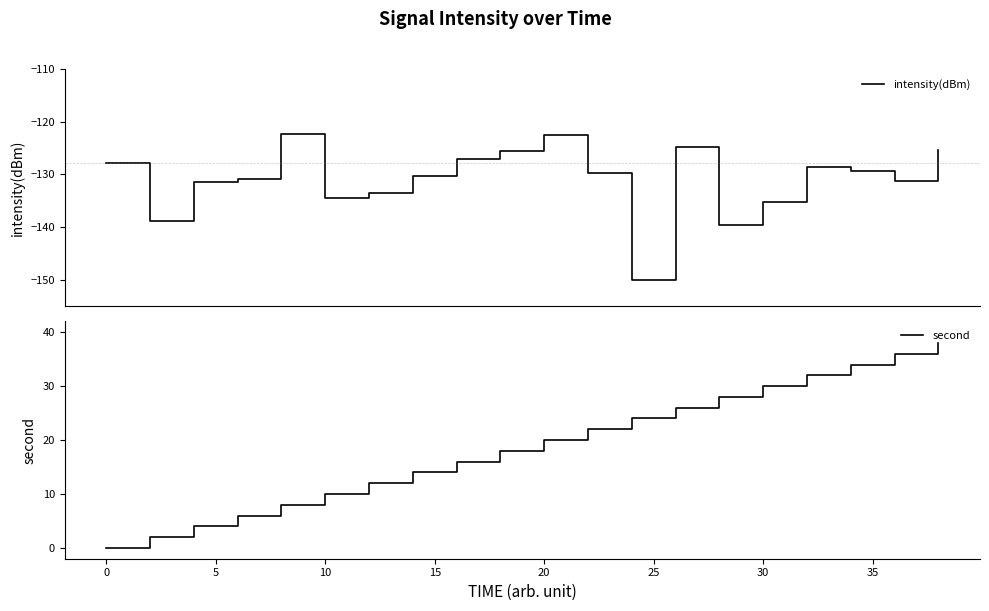

Count the number of categories in the chart.

20